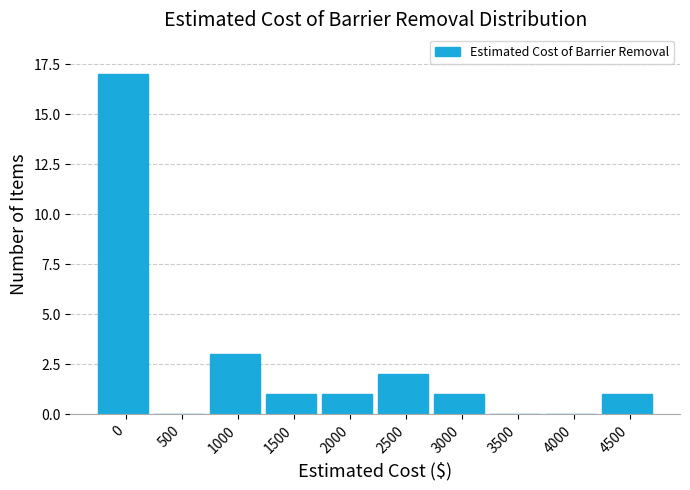

Reading left to right, extract all data points from this chart.

0=17	500=0	1000=3	1500=1	2000=1	2500=2	3000=1	3500=0	4000=0	4500=1